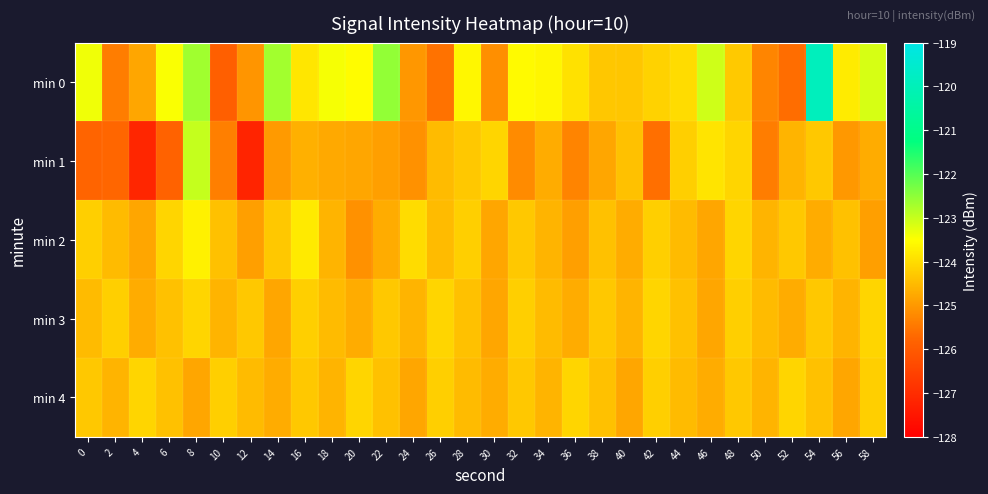

Between 50 and 10, which is larger?

50